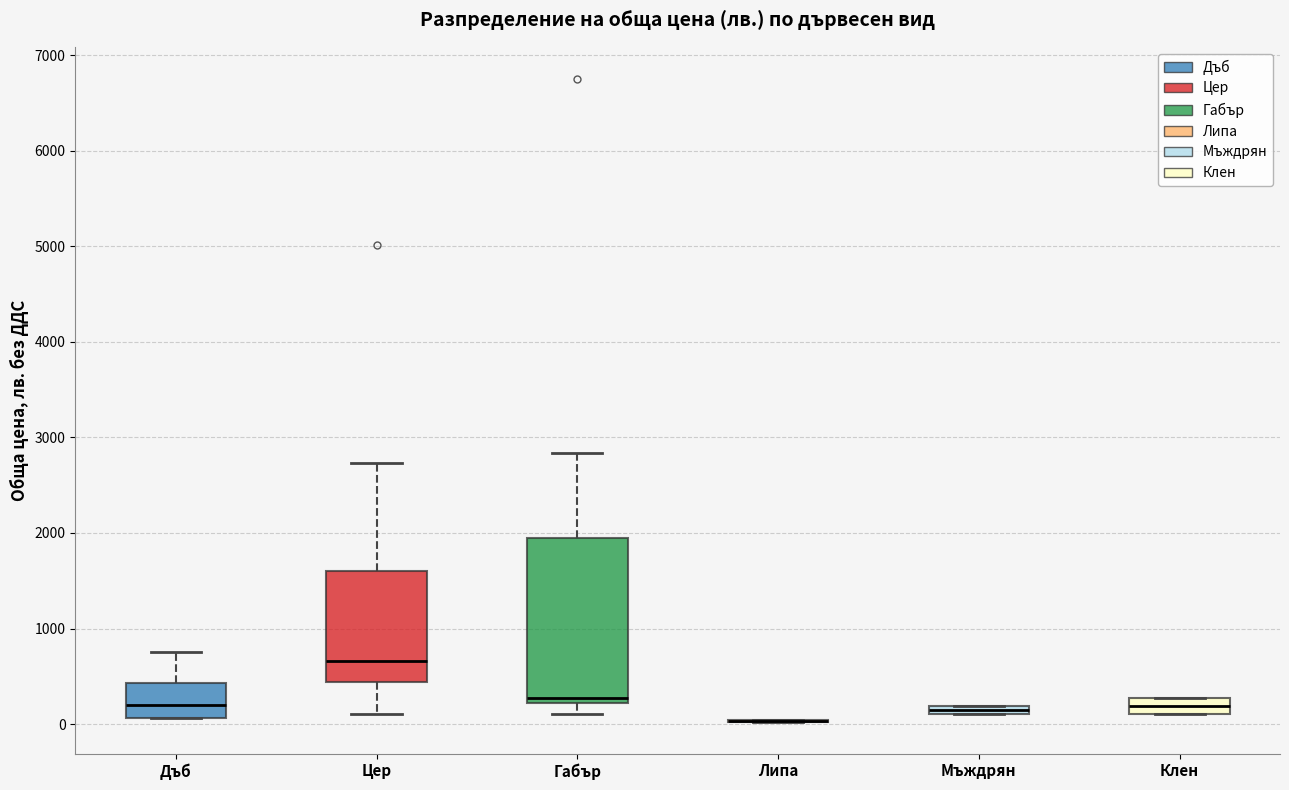

Comparing the boxes themselves (not the whiskers), which one is the tallest?

Габър